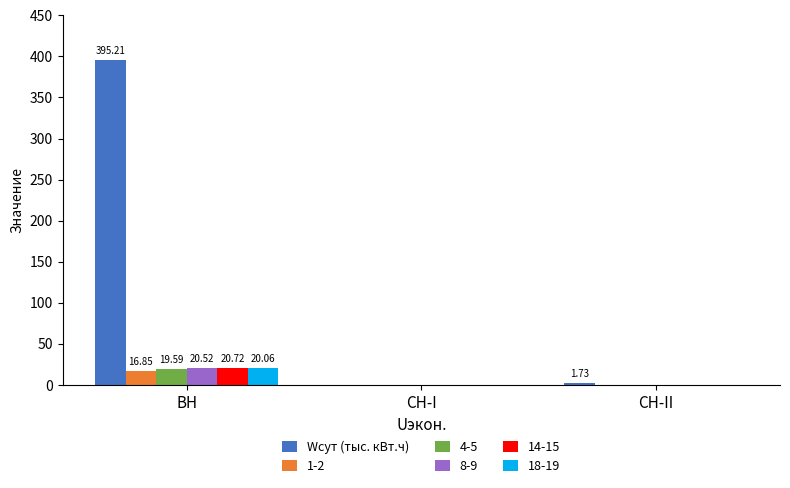

At which category is the sum across all series the highest?

ВН